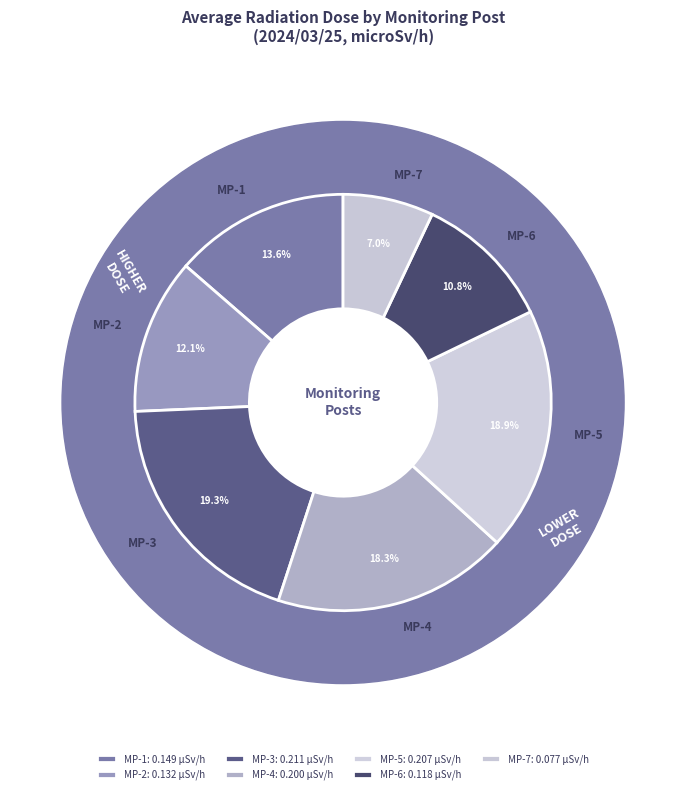

Rank the categories by value from highest to lowest.

MP-3, MP-5, MP-4, MP-1, MP-2, MP-6, MP-7